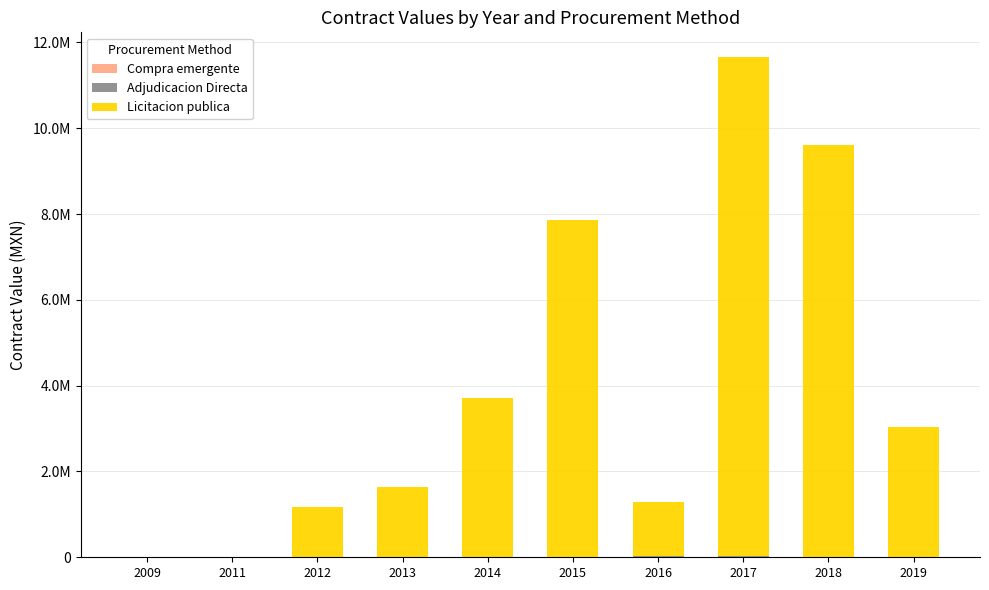

Are the bars horizontal?

No